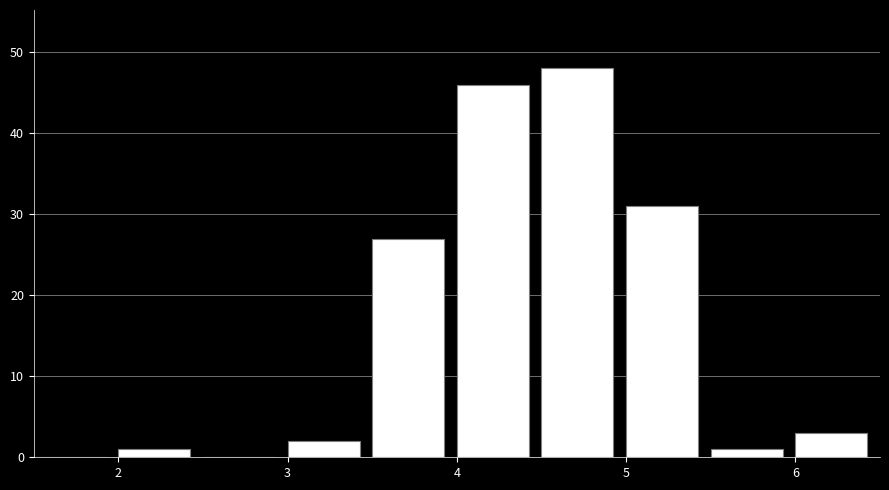

Reading left to right, list every bar in this chart as the range it spans on the x-axis followed by its height. The values are not printed on the chart, so give them approximately, as read against the axis.

1.5 to 2.0: 0
2.0 to 2.5: 1
2.5 to 3.0: 0
3.0 to 3.5: 2
3.5 to 4.0: 27
4.0 to 4.5: 46
4.5 to 5.0: 48
5.0 to 5.5: 31
5.5 to 6.0: 1
6.0 to 6.5: 3